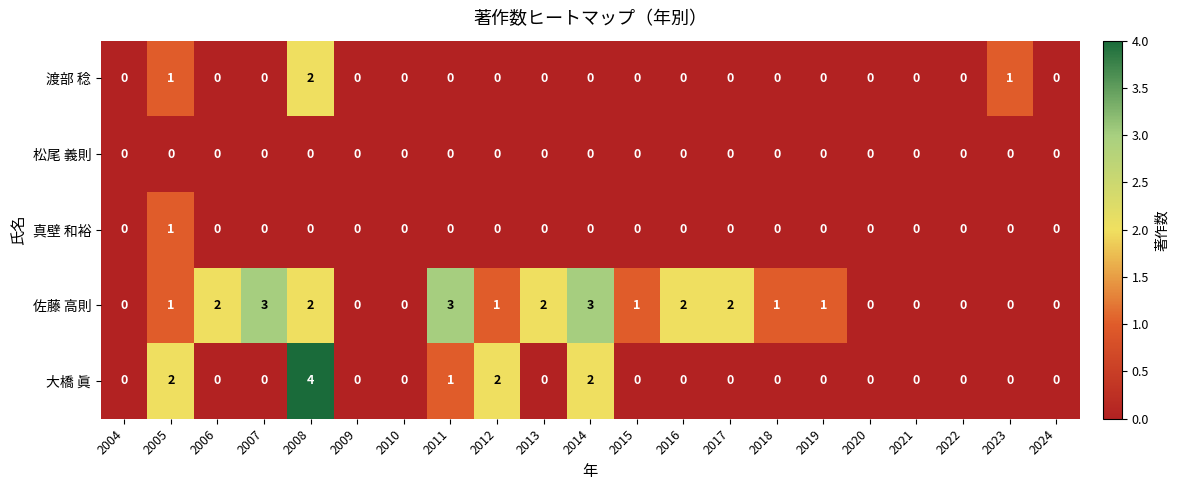

What is the difference between the maximum and minimum values in the 佐藤 高則 series?

3